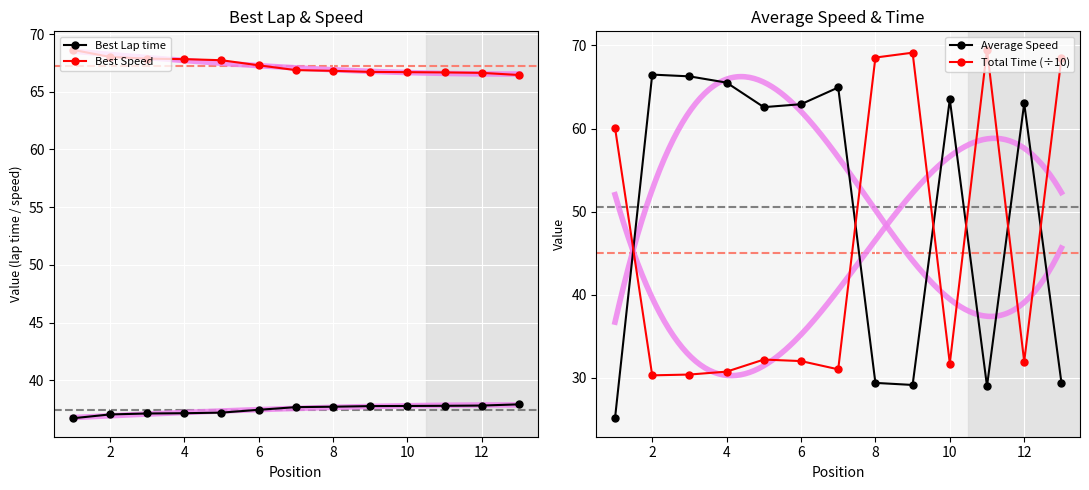

Reading right to left, list all the values displayed in this chart.

Best Lap time: 37.9	37.8	37.8	37.8	37.8	37.7	37.7	37.5	37.2	37.2	37.1	37.0	36.7
Best Speed: 66.5	66.6	66.7	66.7	66.7	66.8	66.9	67.3	67.7	67.8	67.9	68.0	68.6
Average Speed: 29.5	63.0	29.0	63.5	29.2	29.4	64.9	62.9	62.6	65.5	66.3	66.5	25.2
Total Time (÷10): 68.4	32.0	69.5	31.7	69.1	68.5	31.0	32.0	32.2	30.8	30.4	30.3	60.1